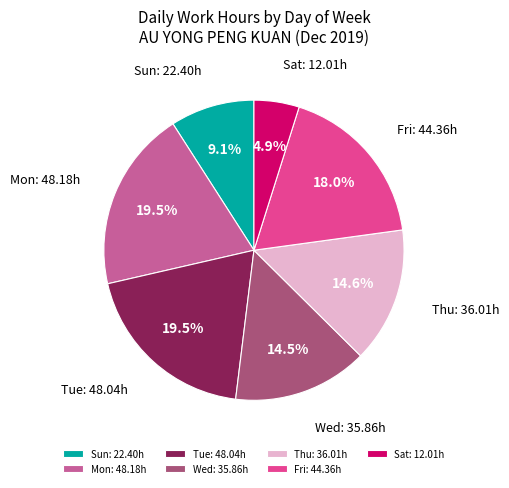

Is there any slice that represents more than half of the pie?

No